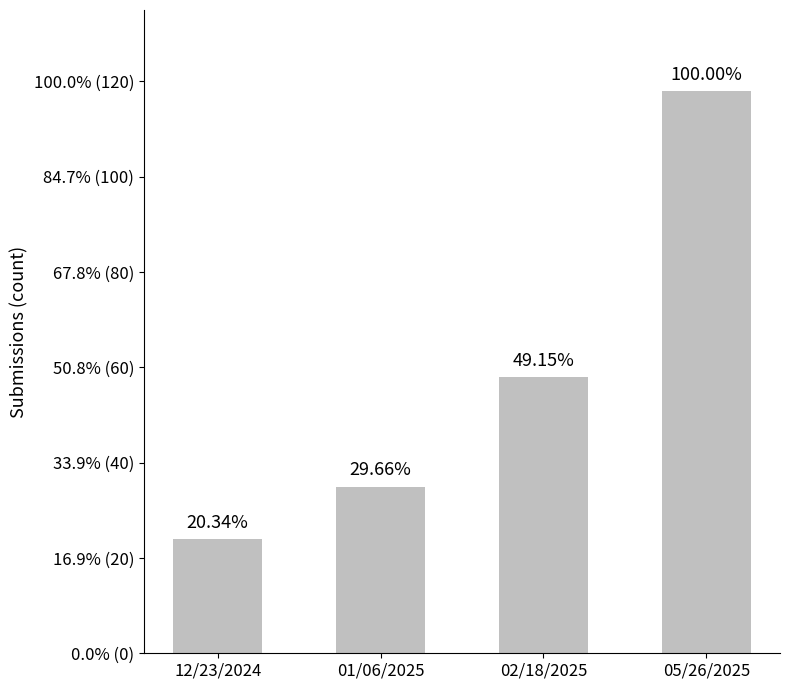

Rank the categories by value from lowest to highest.

12/23/2024, 01/06/2025, 02/18/2025, 05/26/2025